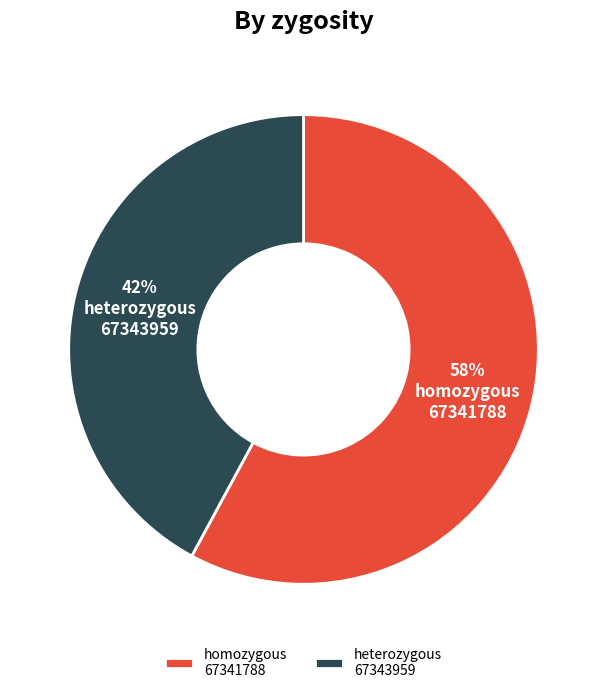

Count the number of slices in the pie.

2